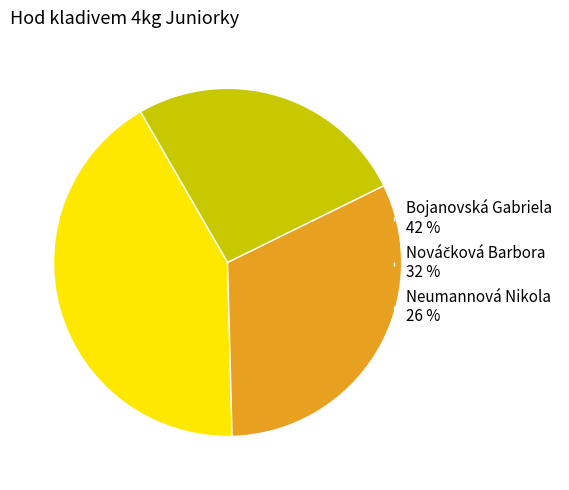

The Bojanovská Gabriela slice represents 42% of the pie. True or false?

True